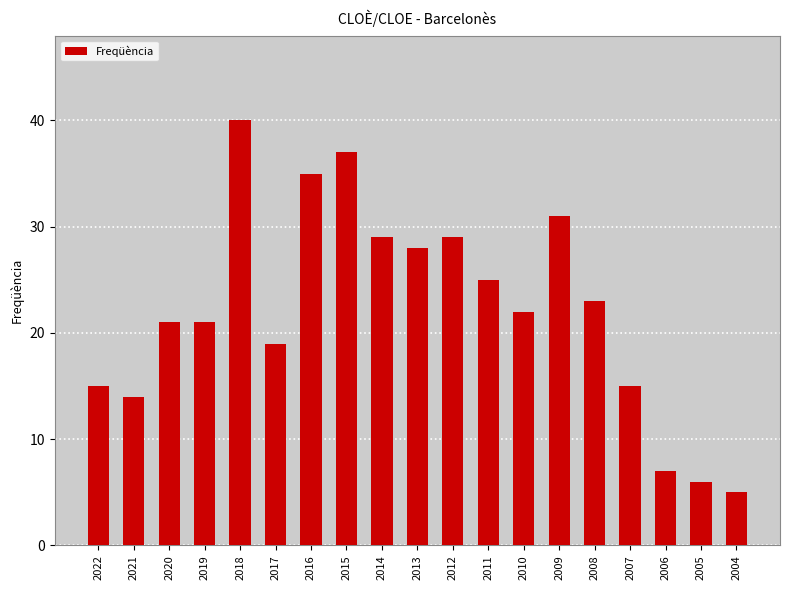

At which category does the chart reach its peak across all series?

2018